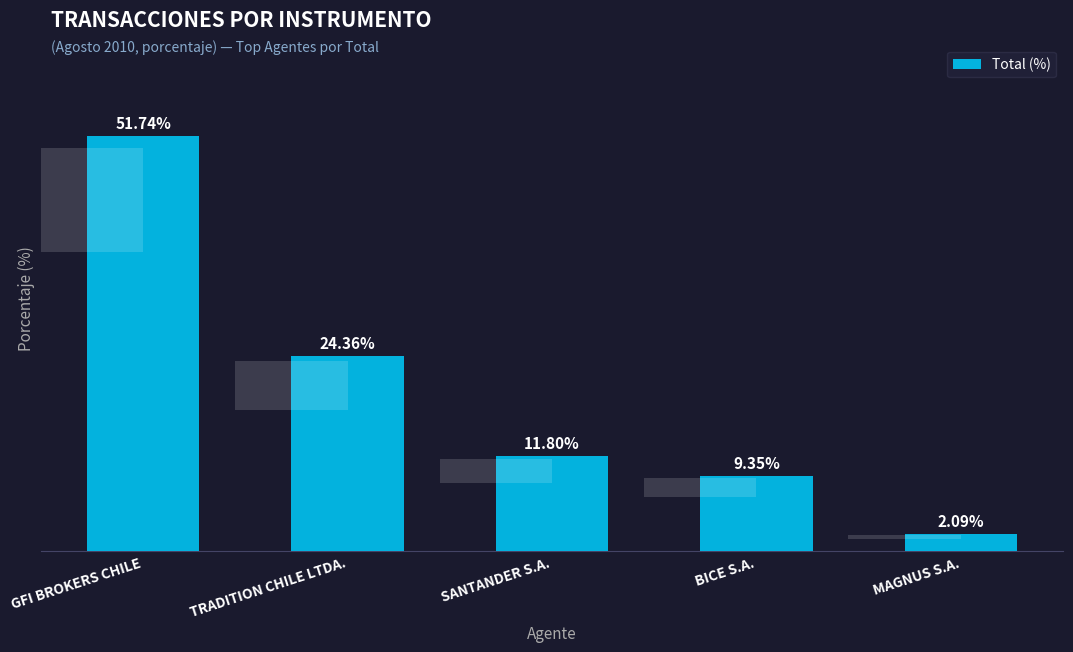

Are the bars grouped side by side (vs. stacked)?

No